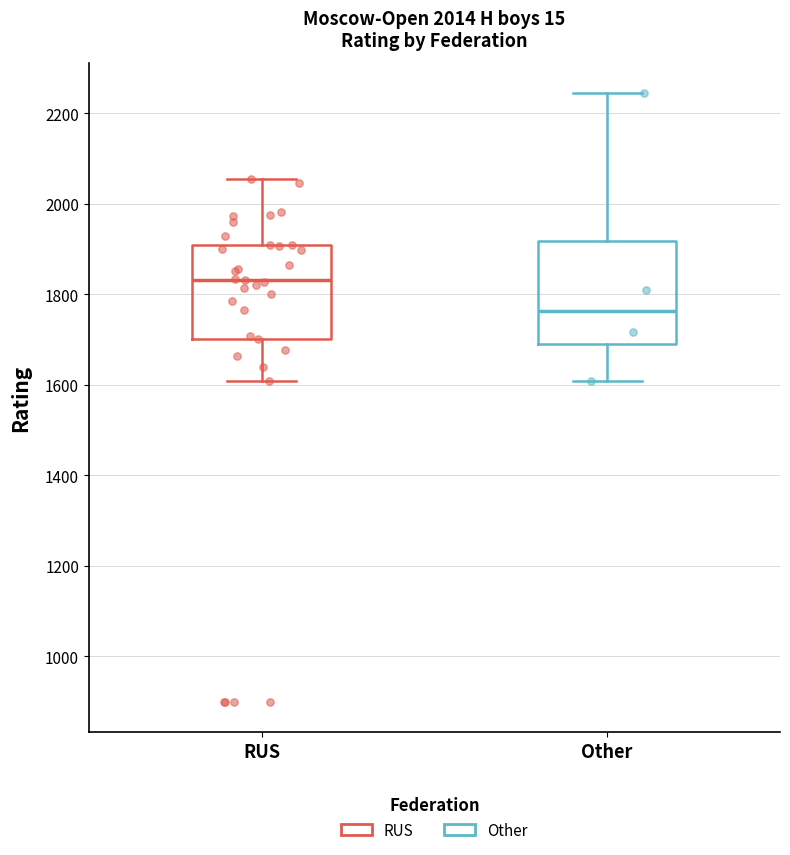

Reading left to right, transcribe this box plot: for each box, give where its median line is, the range the box spans, and where its two whiskers end, as read against the y-axis. The values are not printed on the chart, so give them approximately, as read against the axis.

RUS: median 1840, box 1700 to 1900, whiskers 1600 to 2060
Other: median 1760, box 1680 to 1920, whiskers 1600 to 2240